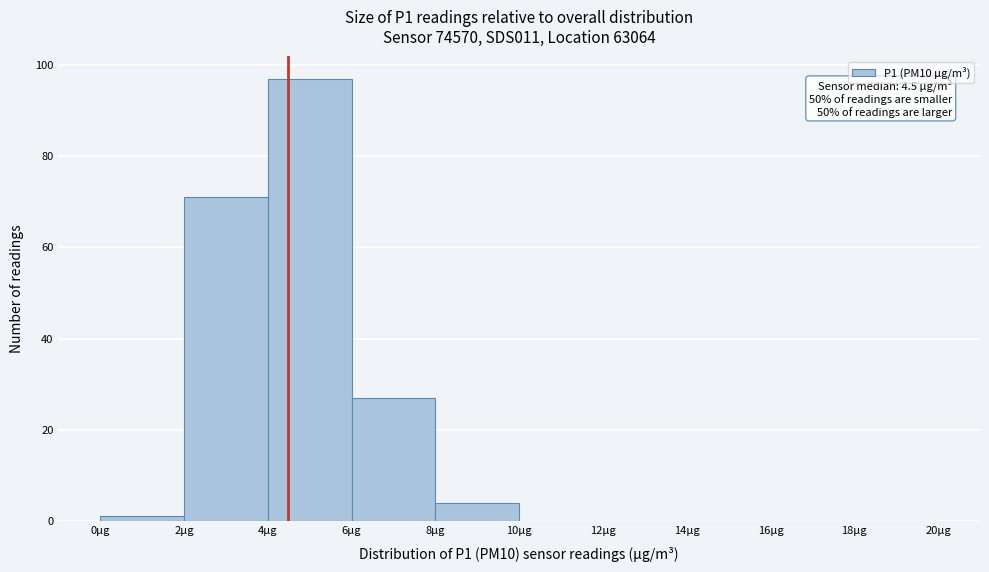

Over which range of the x-axis is the bar tallest?

4 to 6